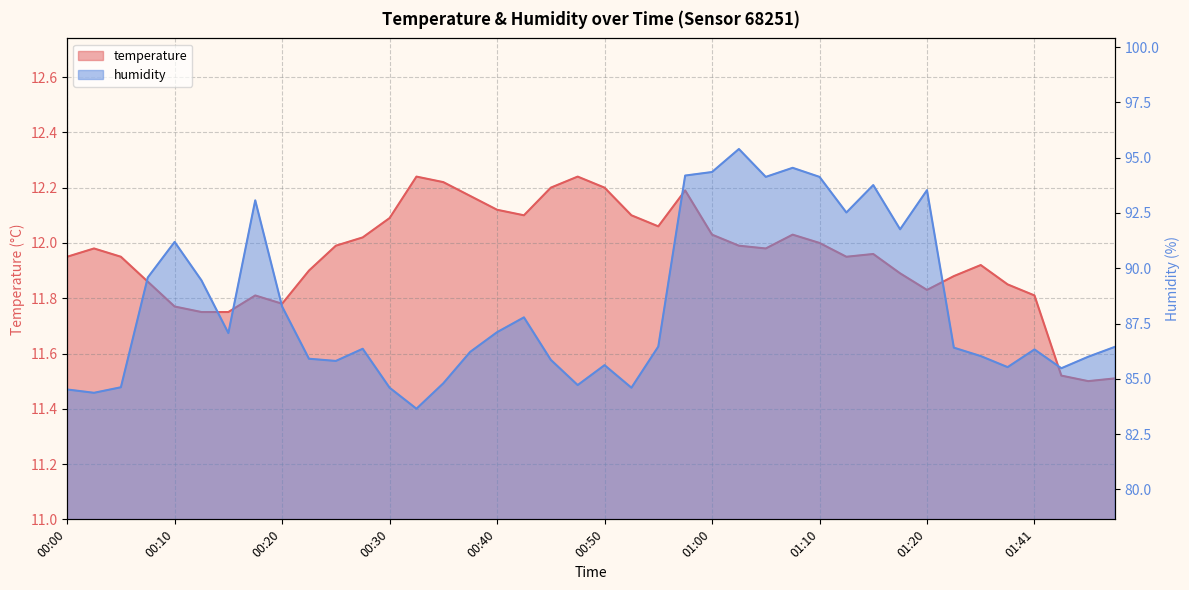

How many lines are shown in the chart?

2